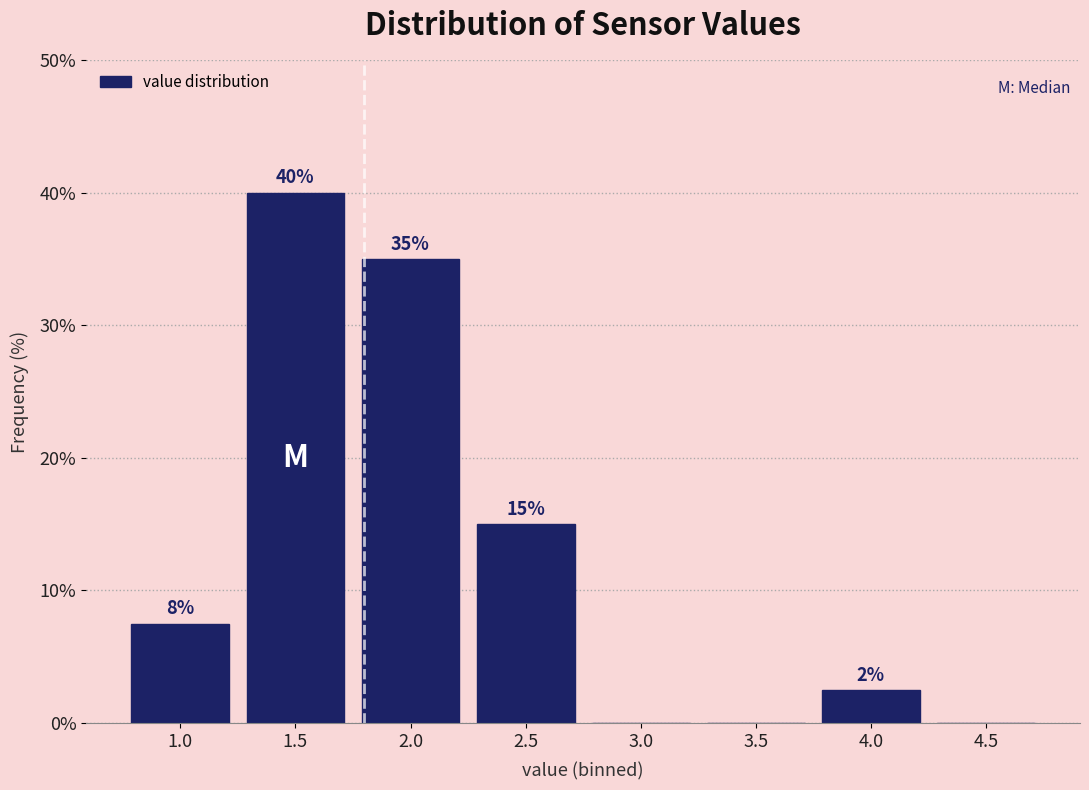

At which category does the chart reach its peak across all series?

1.5